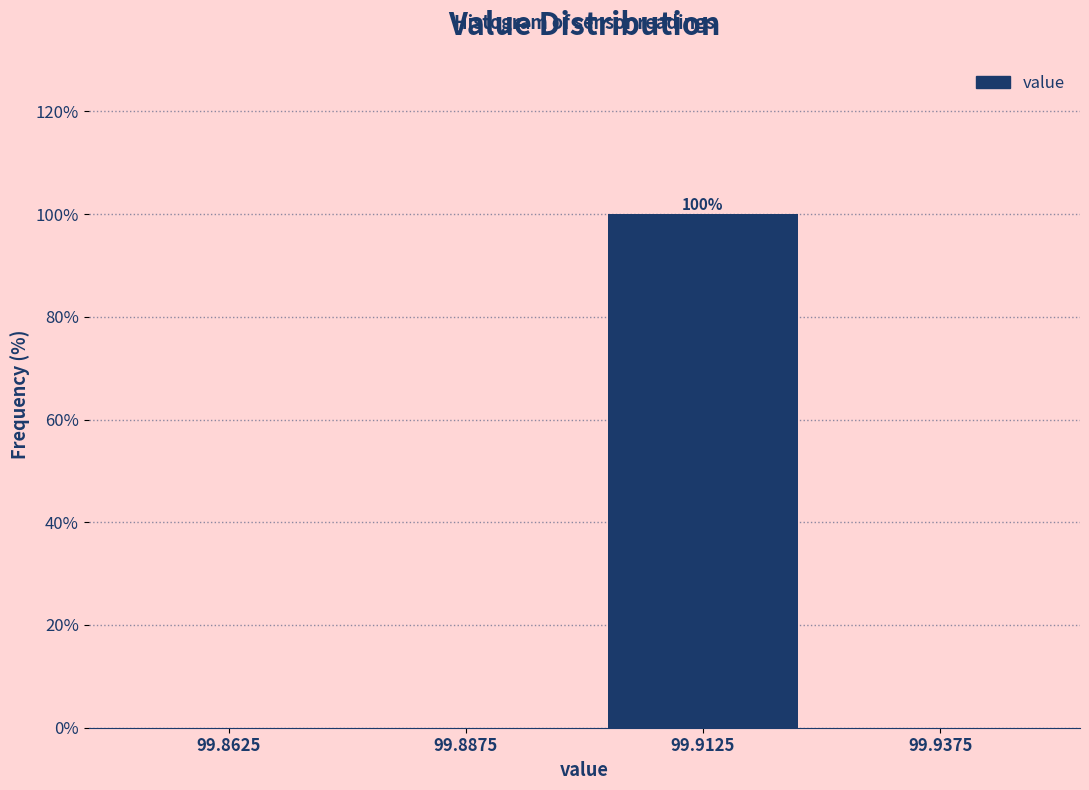

Reading right to left, what are all the values shown in this chart?

99.9375=0	99.9125=100	99.8875=0	99.8625=0